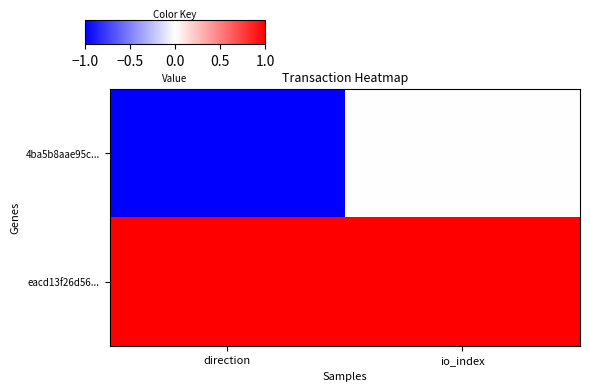

At which category is the sum across all series the highest?

io_index